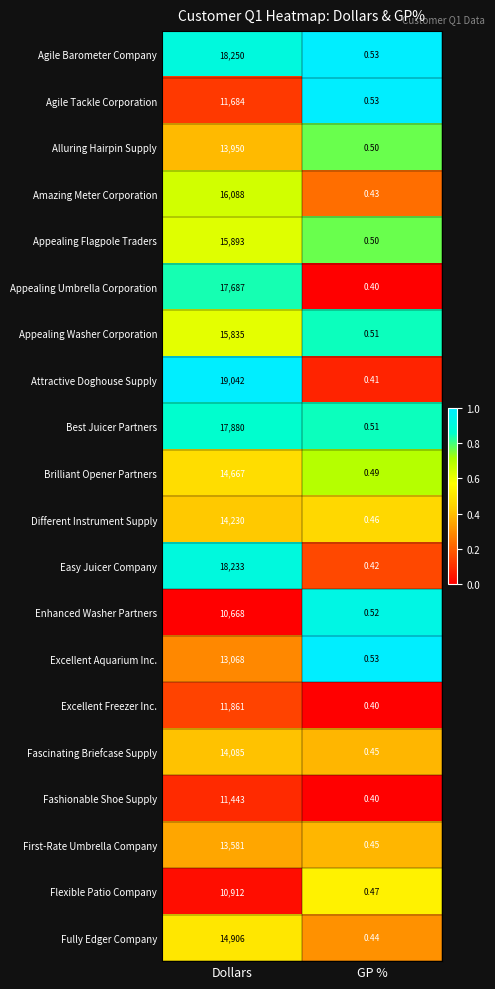

At which category is the sum across all series the highest?

Dollars